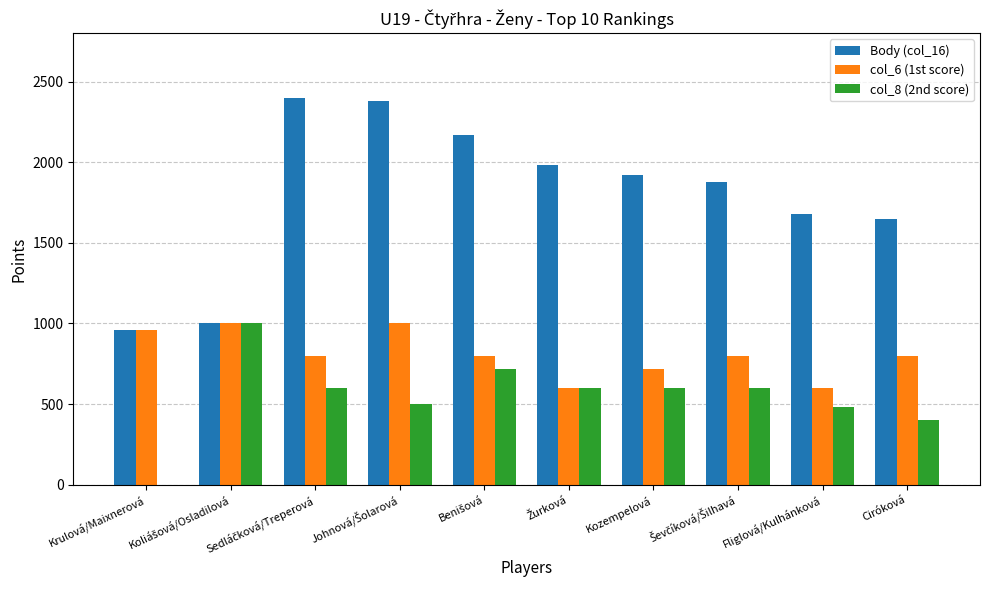

What is the average value of the Body (col_16) series?

1802